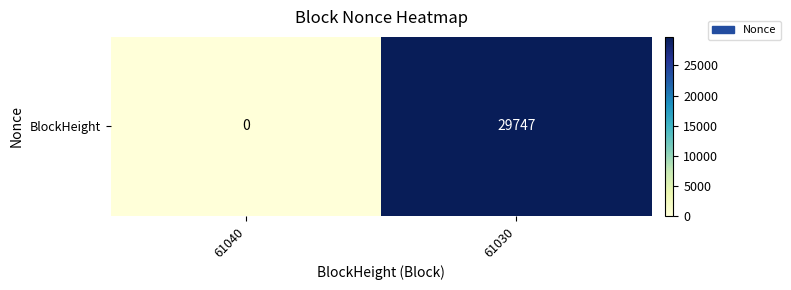

The value at 61040 is -11228. True or false?

False